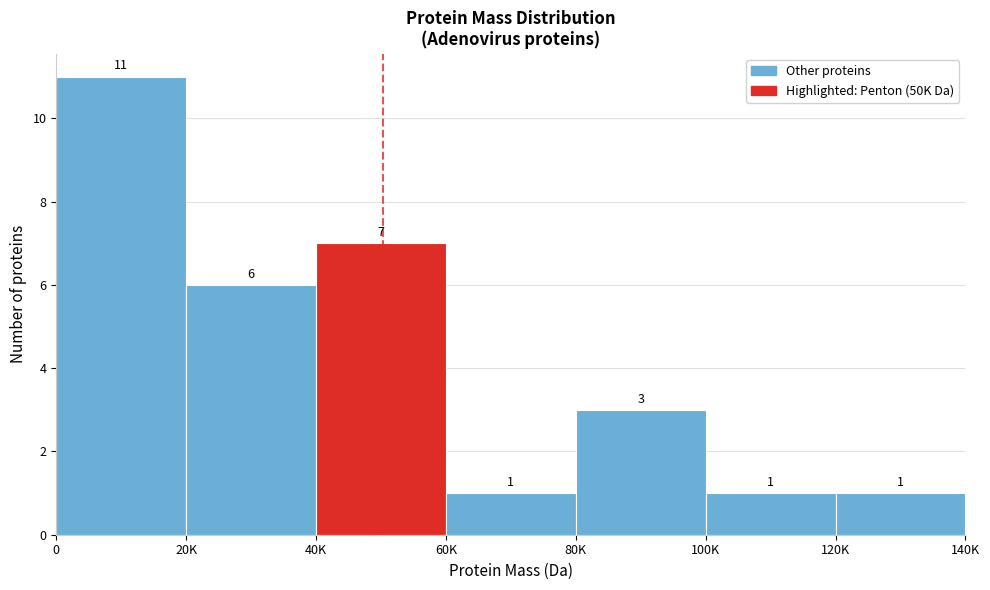

Reading left to right, extract all data points from this chart.

11	6	7	1	3	1	1